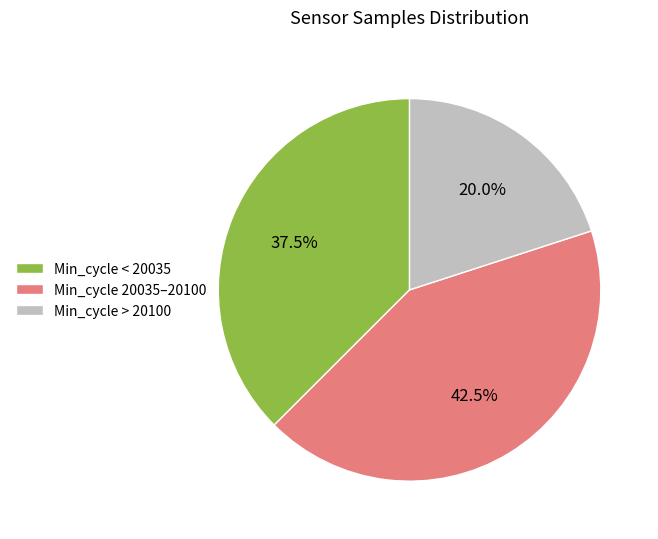

Which category has the smallest portion of the pie?

Min_cycle > 20100